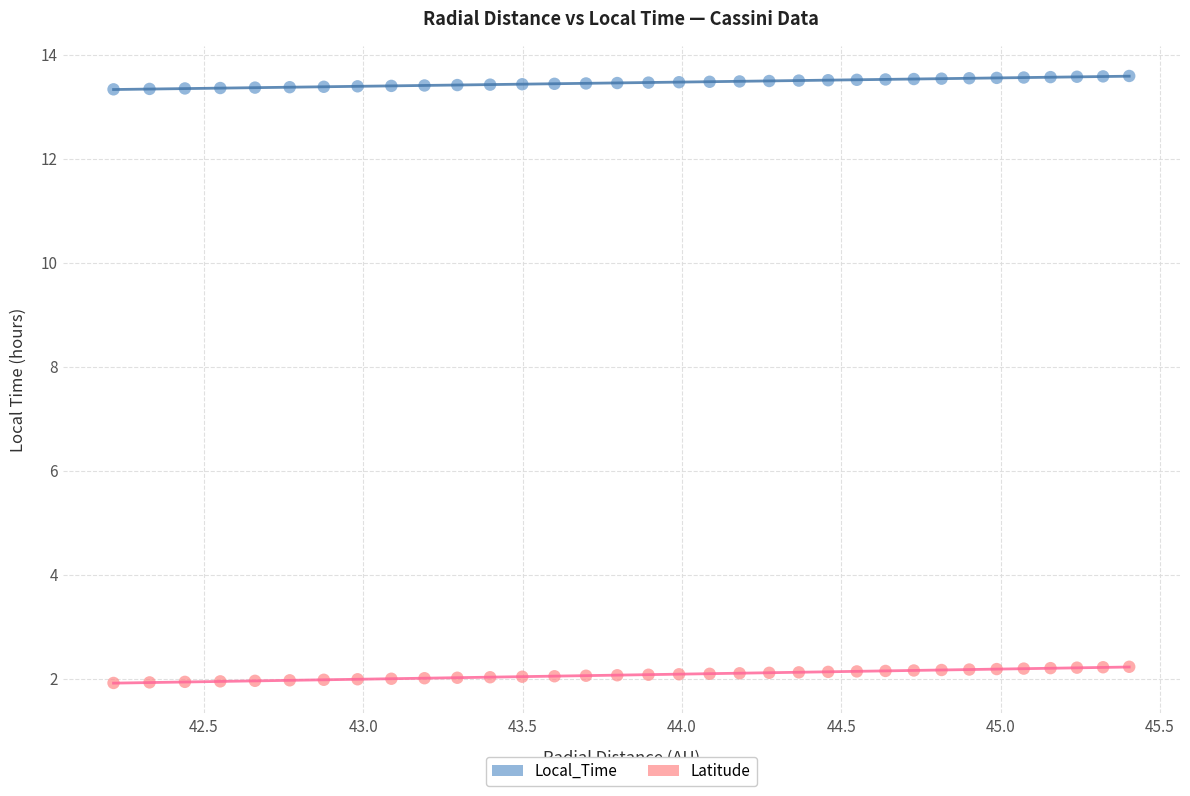

Across all data points, what is the range of X values (max minus min)?

3.2